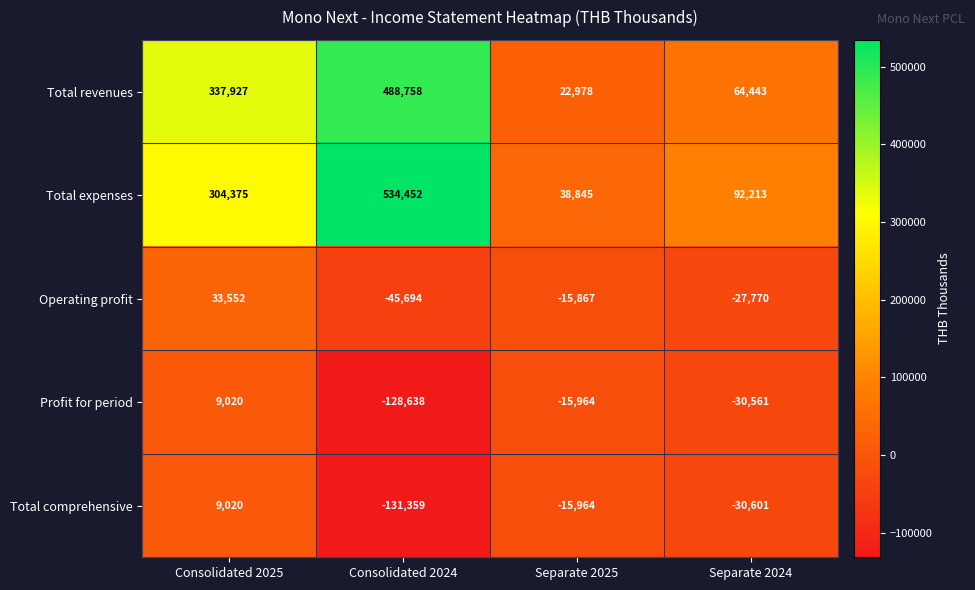

The value of Total expenses at Separate 2025 is 38845. True or false?

True